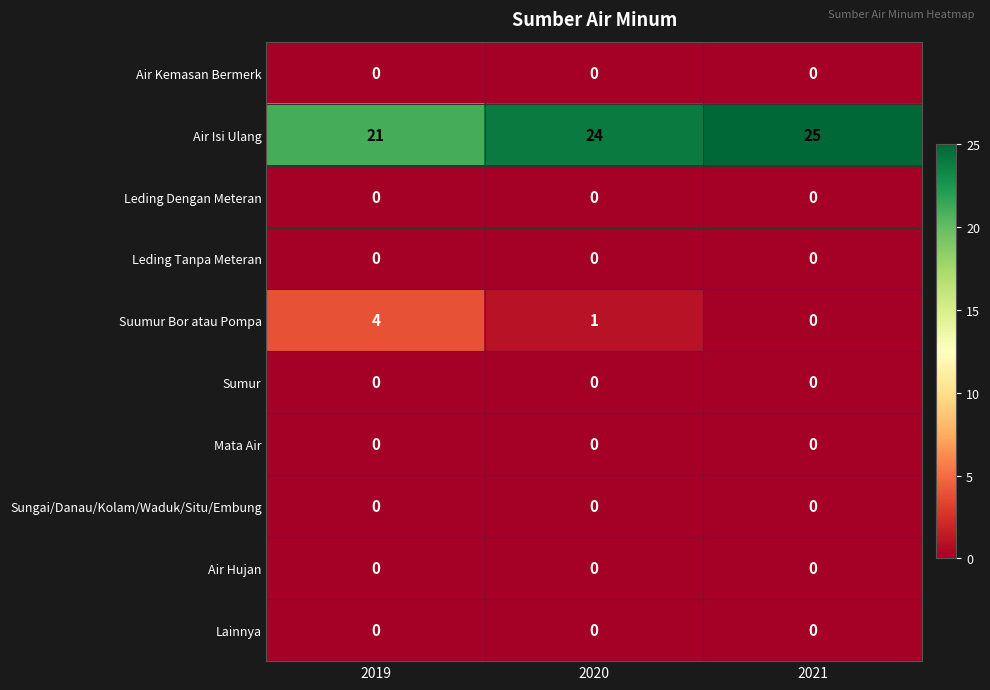

What is the spread (max minus min) of values at 2021?

25